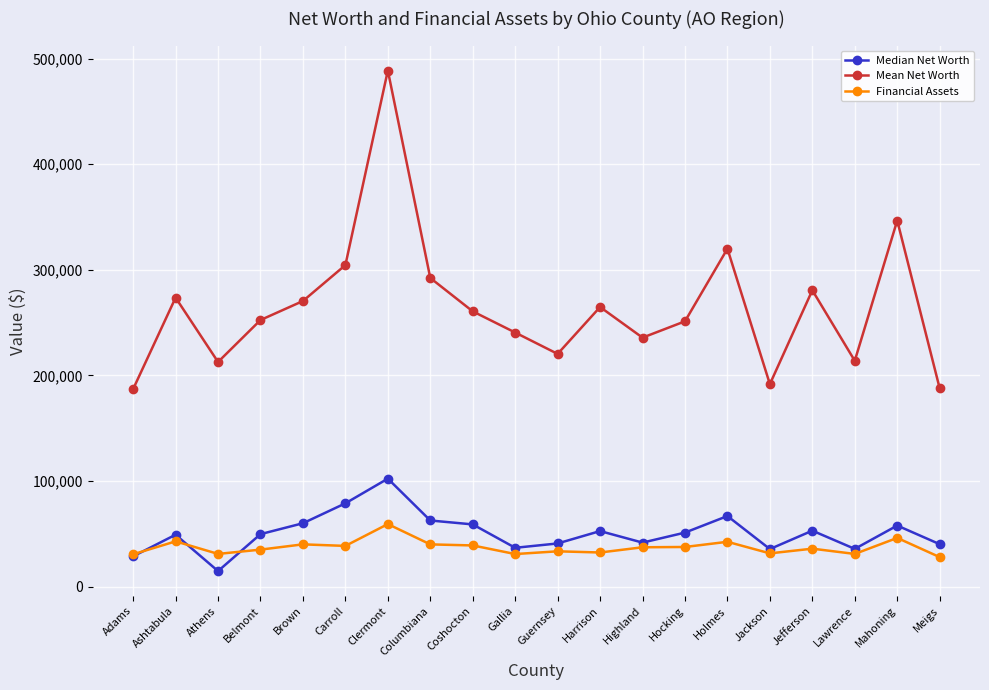

Does the chart have visible grid lines?

Yes